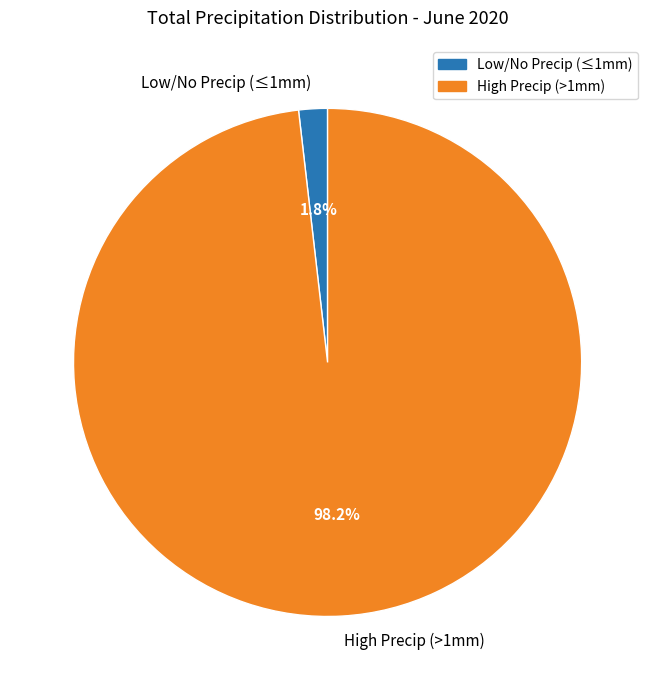

Which has a higher value, High Precip (>1mm) or Low/No Precip (≤1mm)?

High Precip (>1mm)